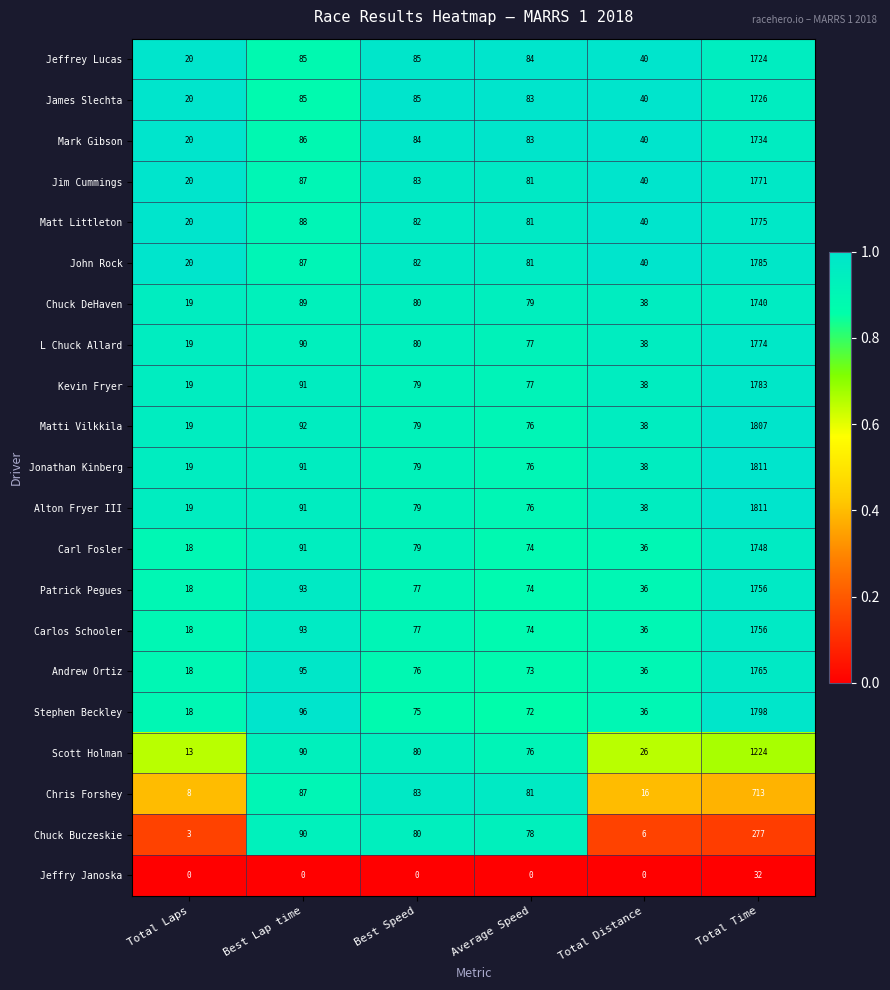

What is the sum of all John Rock values?

2095